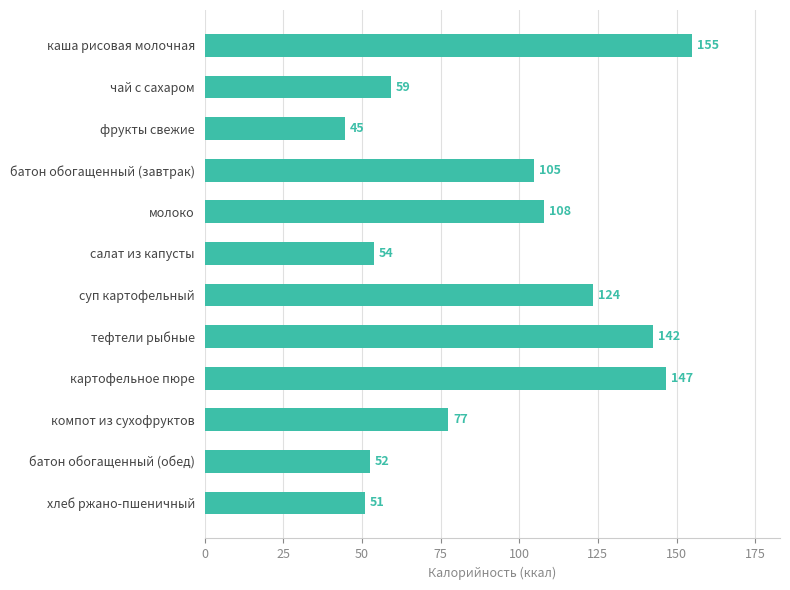

What is the label of the 12th bar from the top?

хлеб ржано-пшеничный